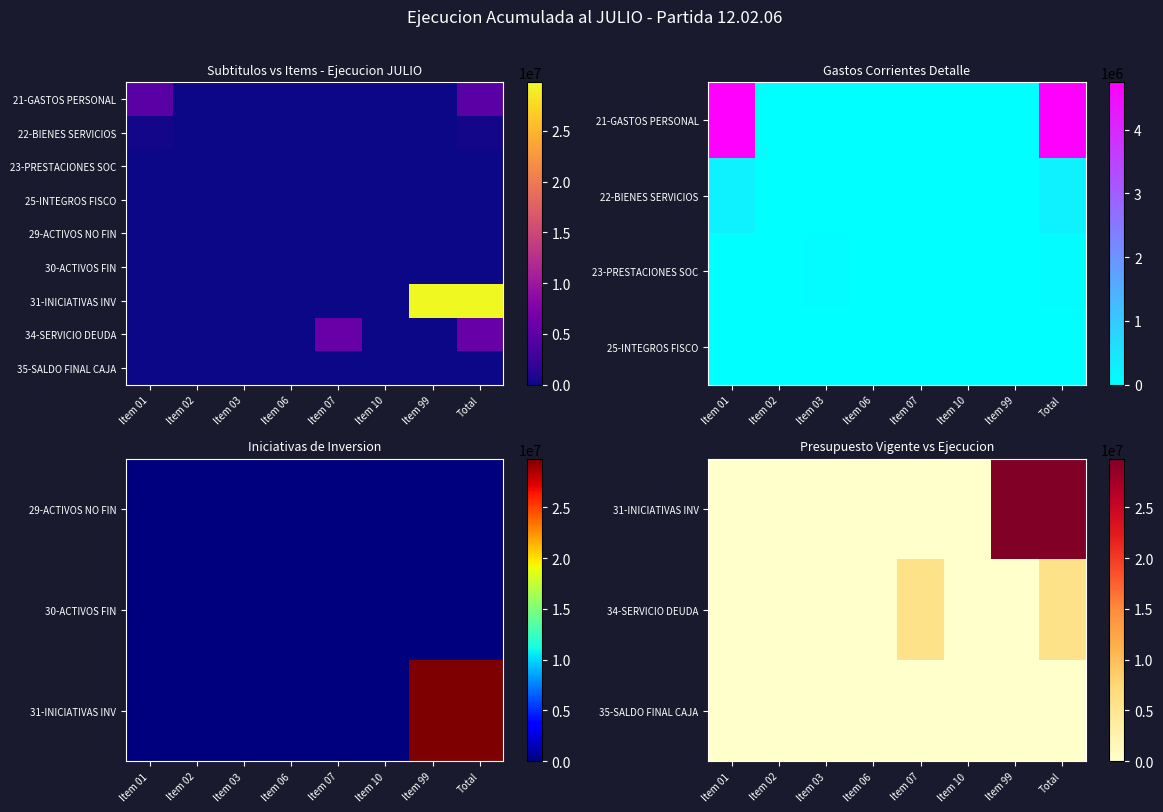

At which category does the chart reach its peak across all series?

Total